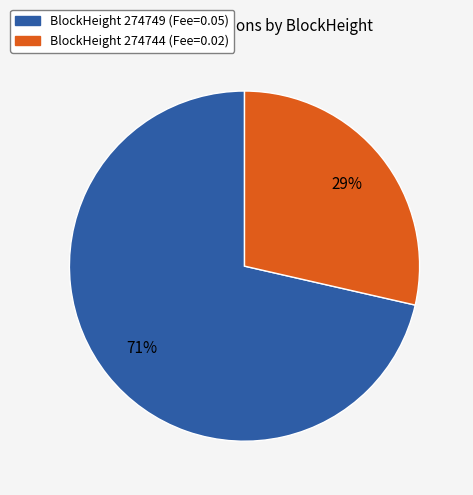

Does any single category account for the majority?

Yes